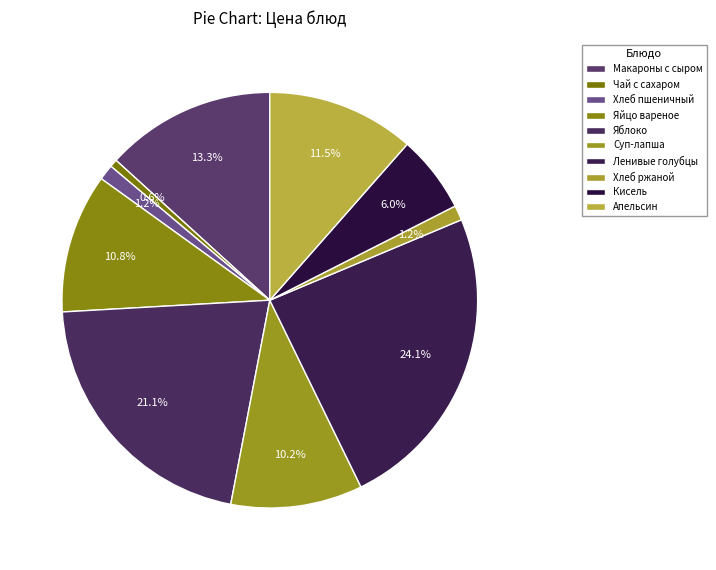

Does Апельсин account for over 50% of the chart?

No